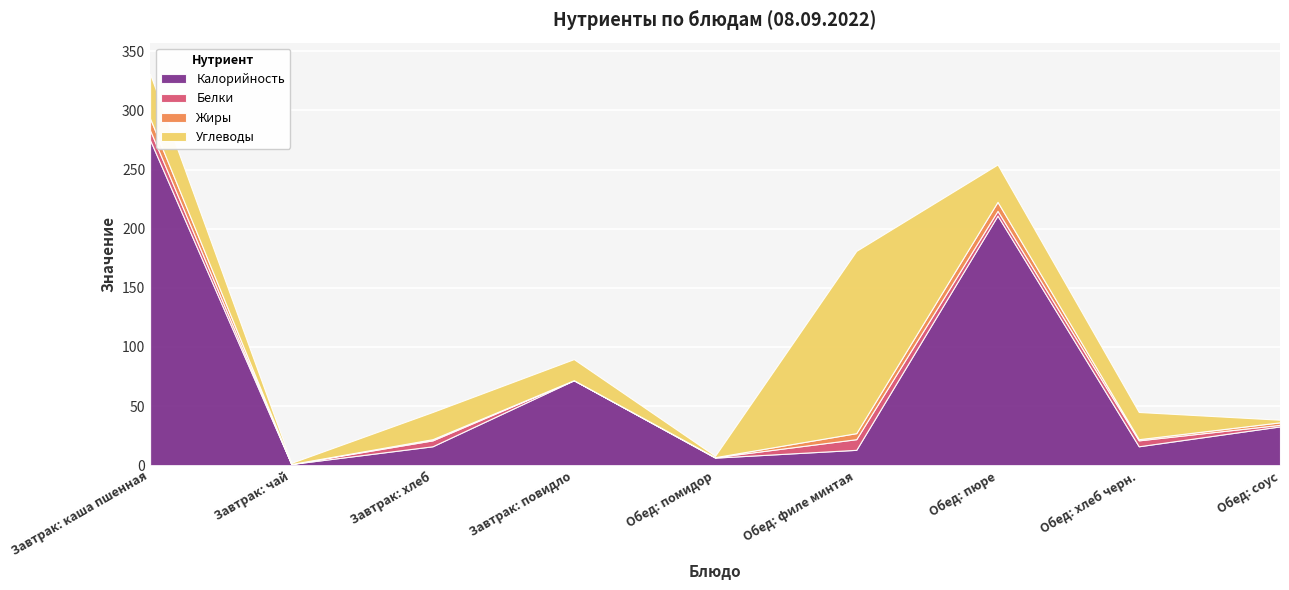

How many interior local valleys does the Калорийность series have?

3